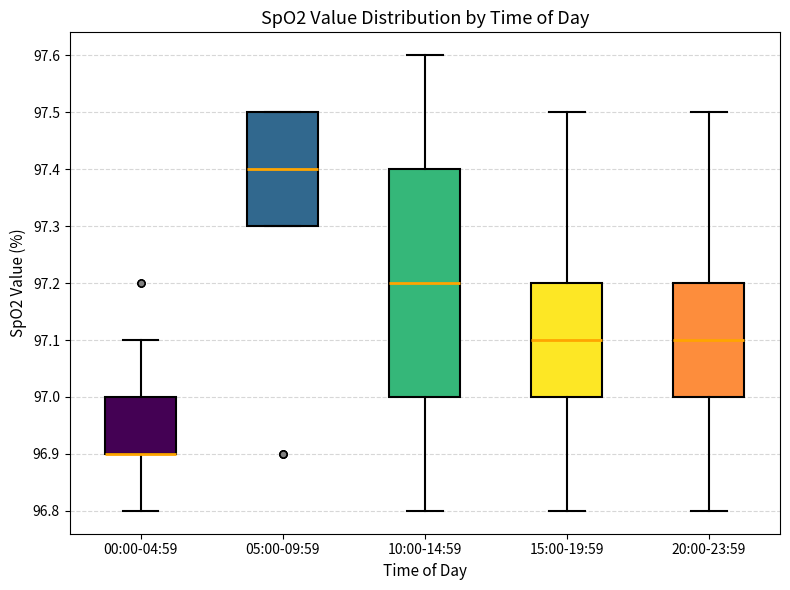

Comparing the boxes themselves (not the whiskers), which one is the tallest?

10:00-14:59